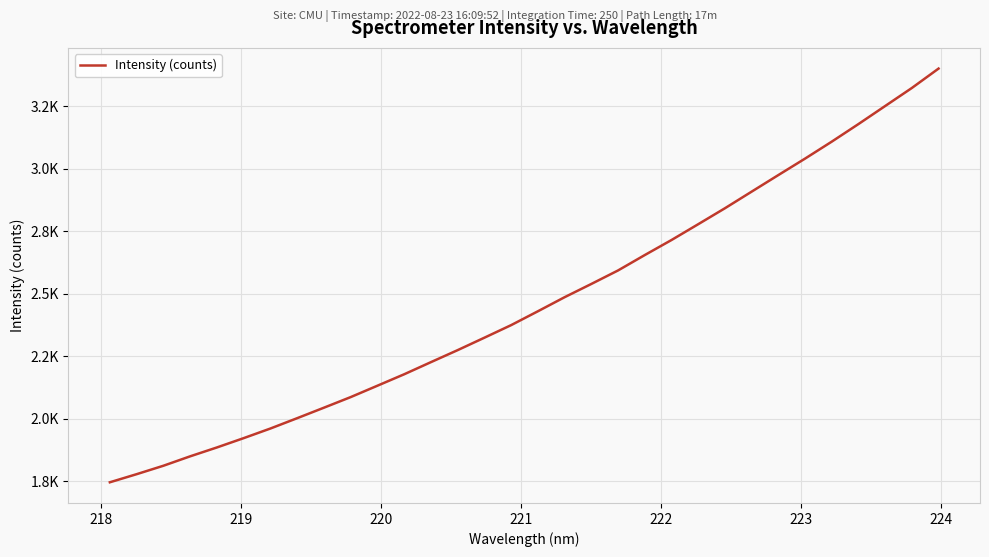

Does the chart display data point markers on the line(s)?

No